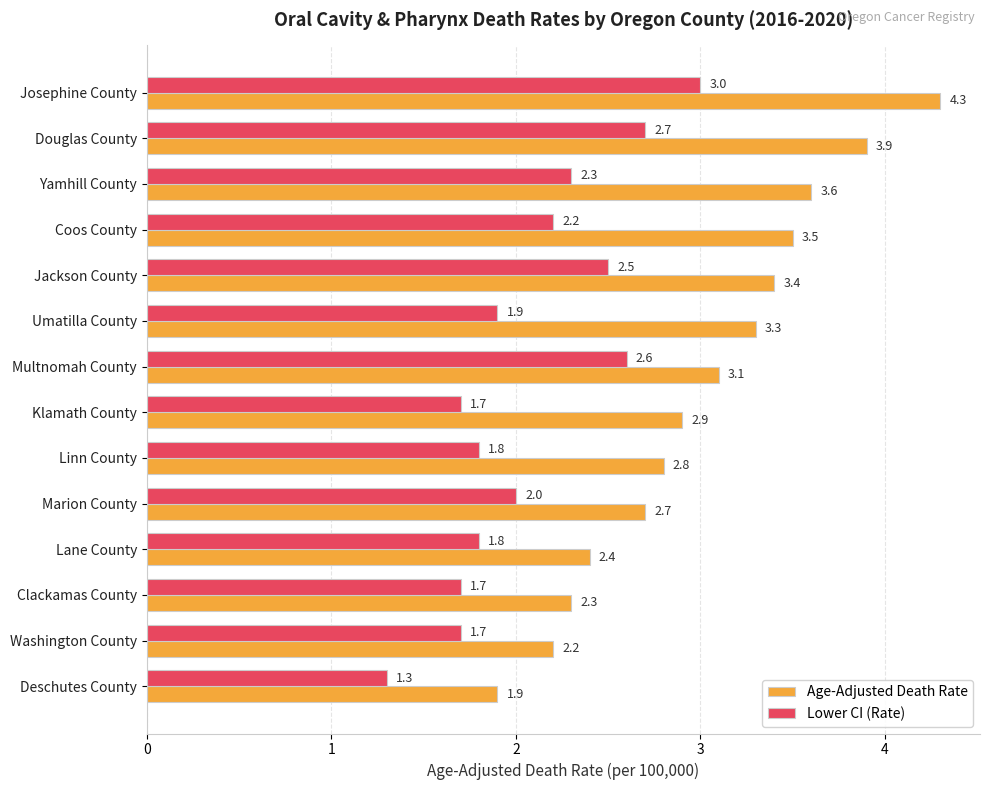

True or false: Lower CI (Rate) has a value of 2.9 at Klamath County.

False